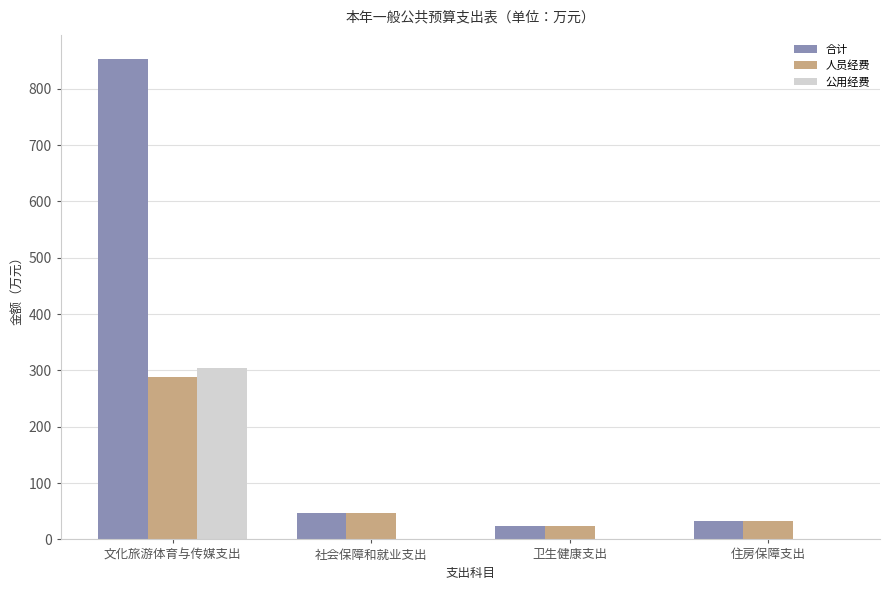

What is the greatest value displayed?

853.0